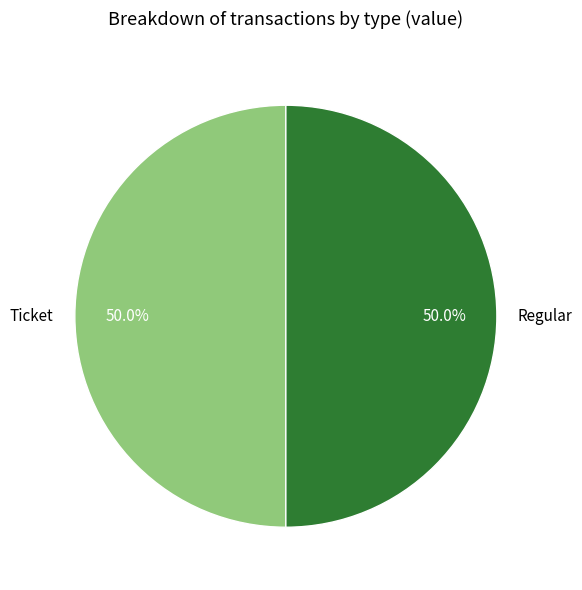

Do Ticket and Regular together represent more than half of the pie?

Yes